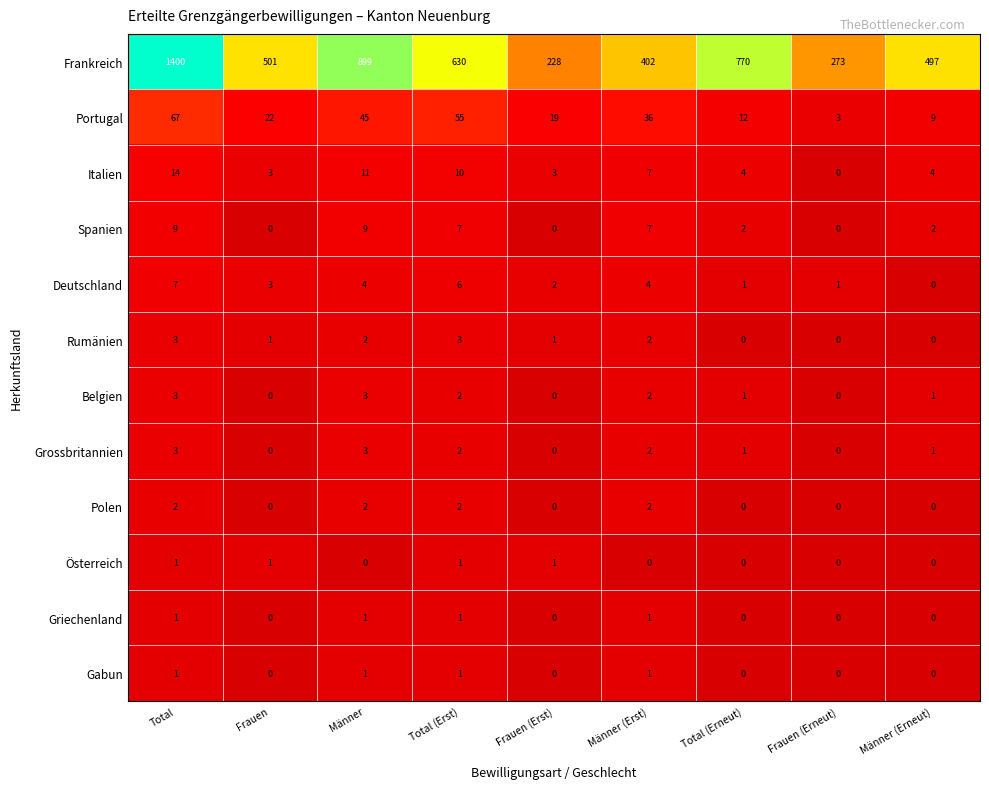

At which category is the sum across all series the highest?

Total